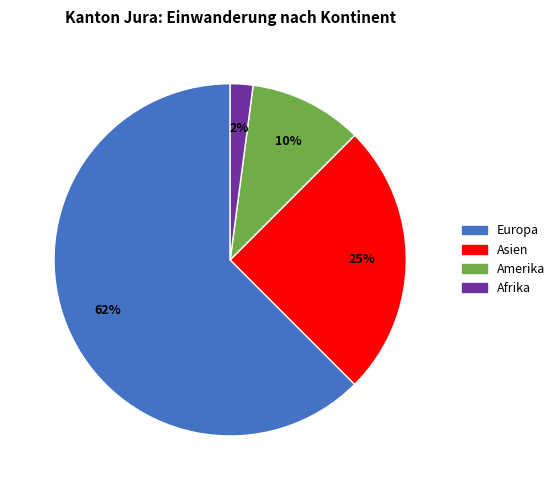

Do Amerika and Asien together represent more than half of the pie?

No